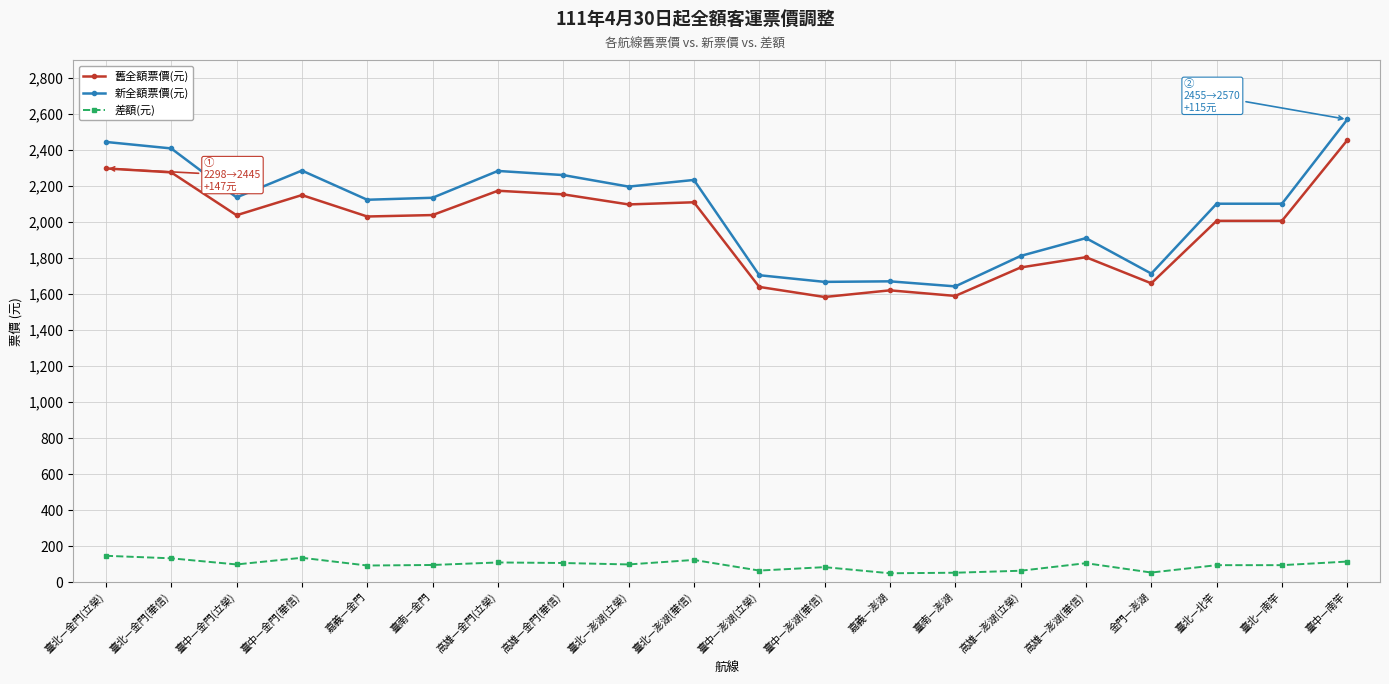

Is this an area chart (filled region under the line)?

No